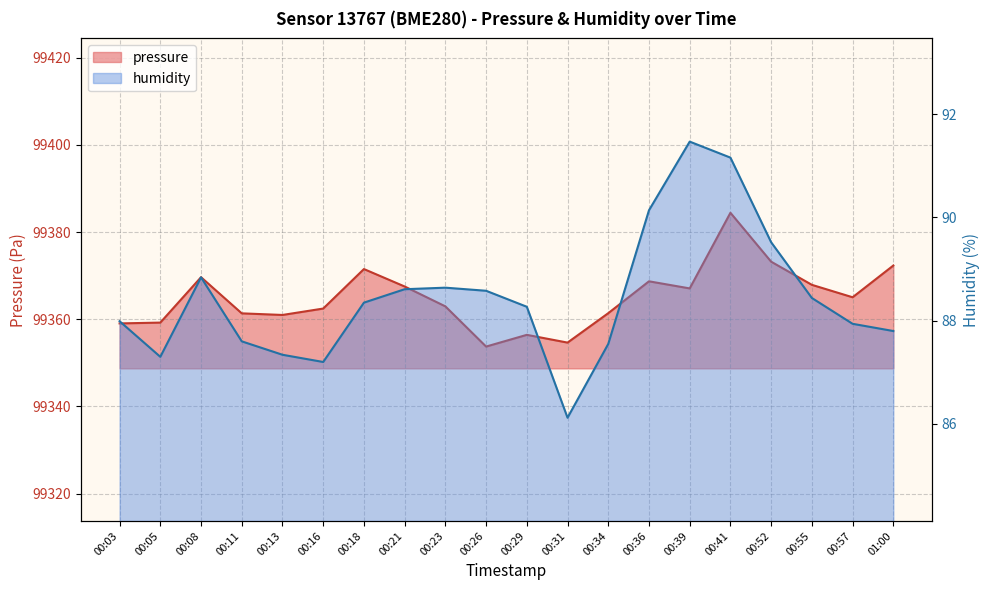

Between 00:55 and 00:57, which series saw the biggest shift?

pressure